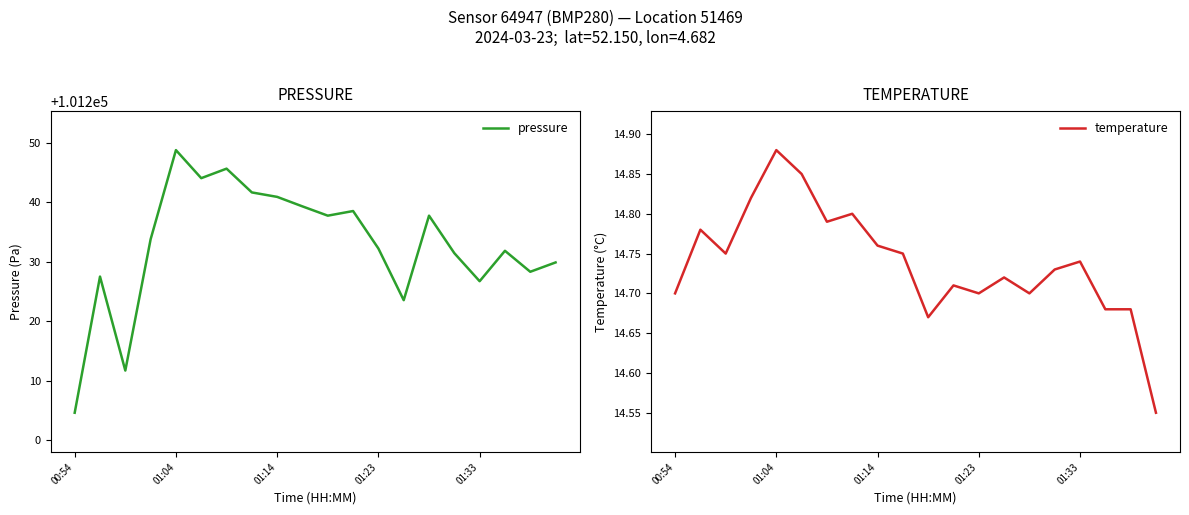

List the series in order of their overall mean, lowest first.

temperature, pressure